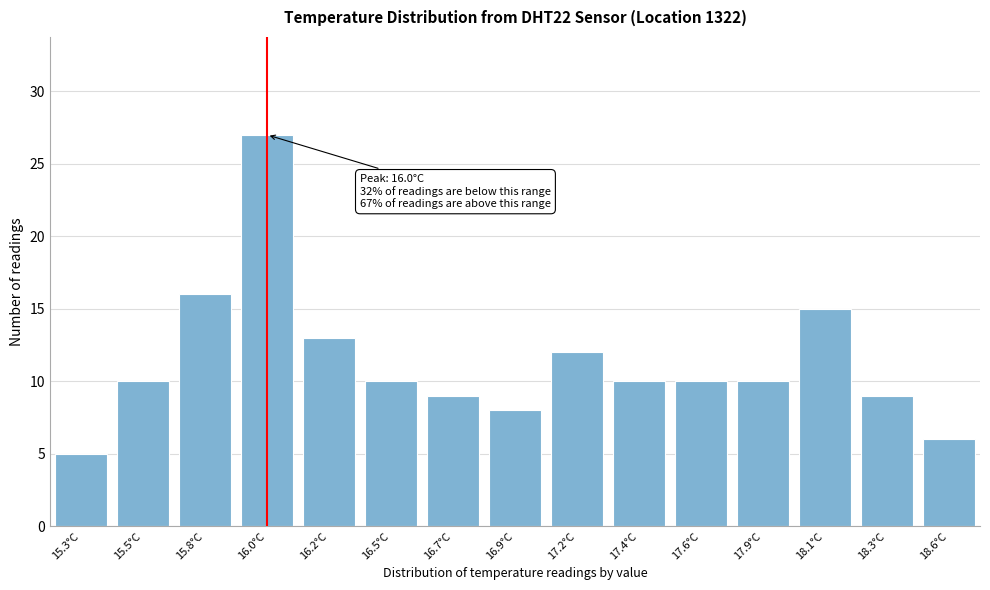

Reading left to right, transcribe all the data shown in this chart.

15.3°C=5	15.5°C=10	15.8°C=16	16.0°C=27	16.2°C=13	16.5°C=10	16.7°C=9	16.9°C=8	17.2°C=12	17.4°C=10	17.6°C=10	17.9°C=10	18.1°C=15	18.3°C=9	18.6°C=6